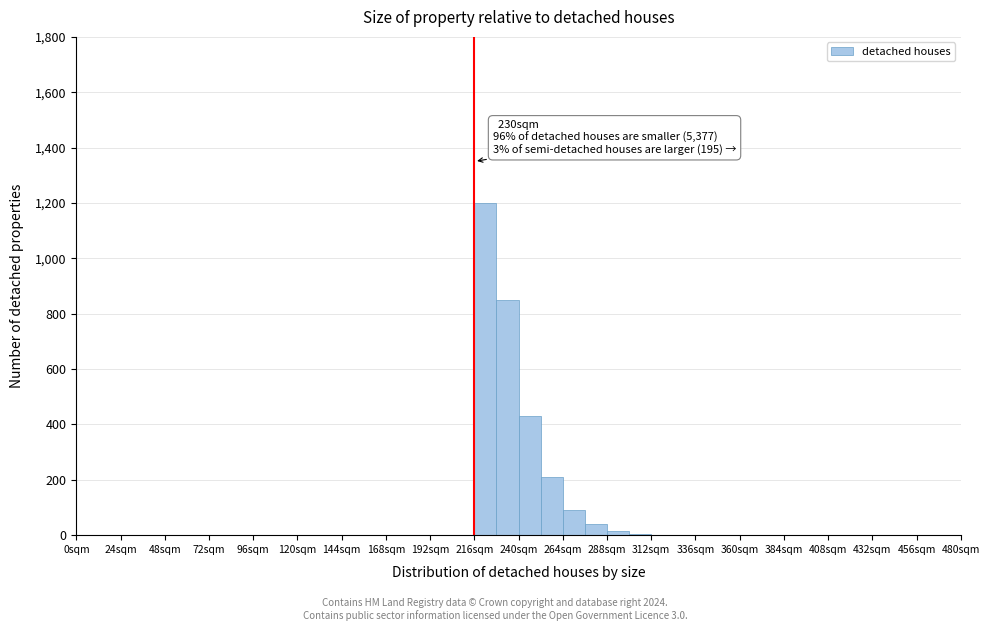

Read against the x-axis, roughly where is the centre of the tallest bar?

220